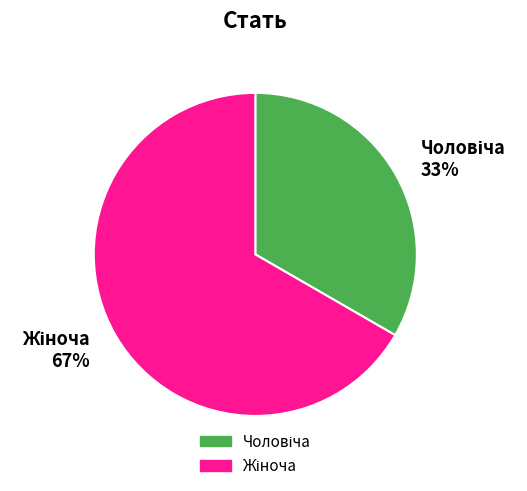

To the nearest percent, what is the average slice percentage?

50%